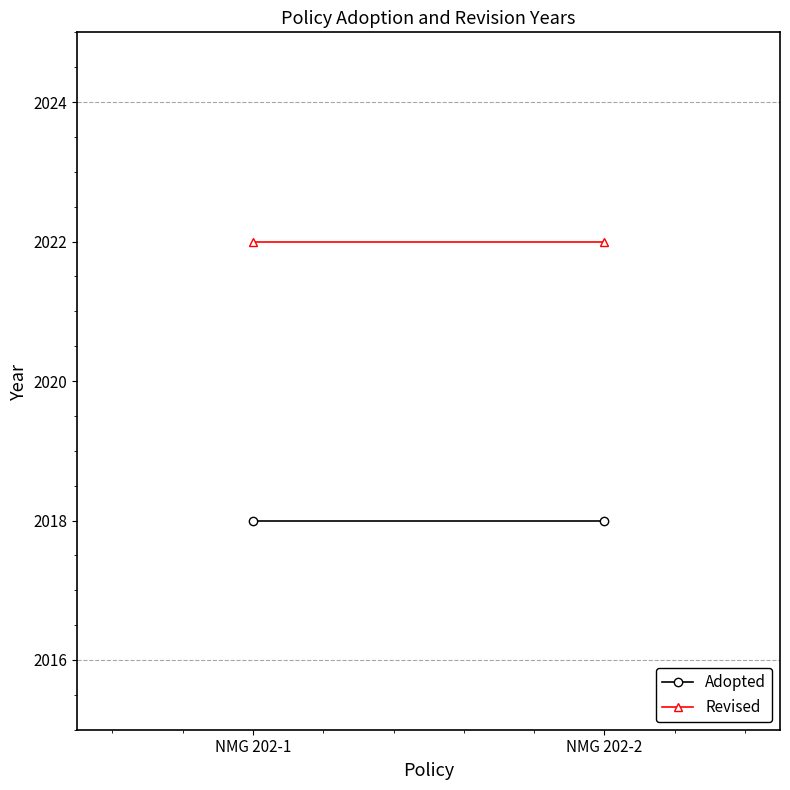

Rank the series by their average value, from highest to lowest.

Revised, Adopted